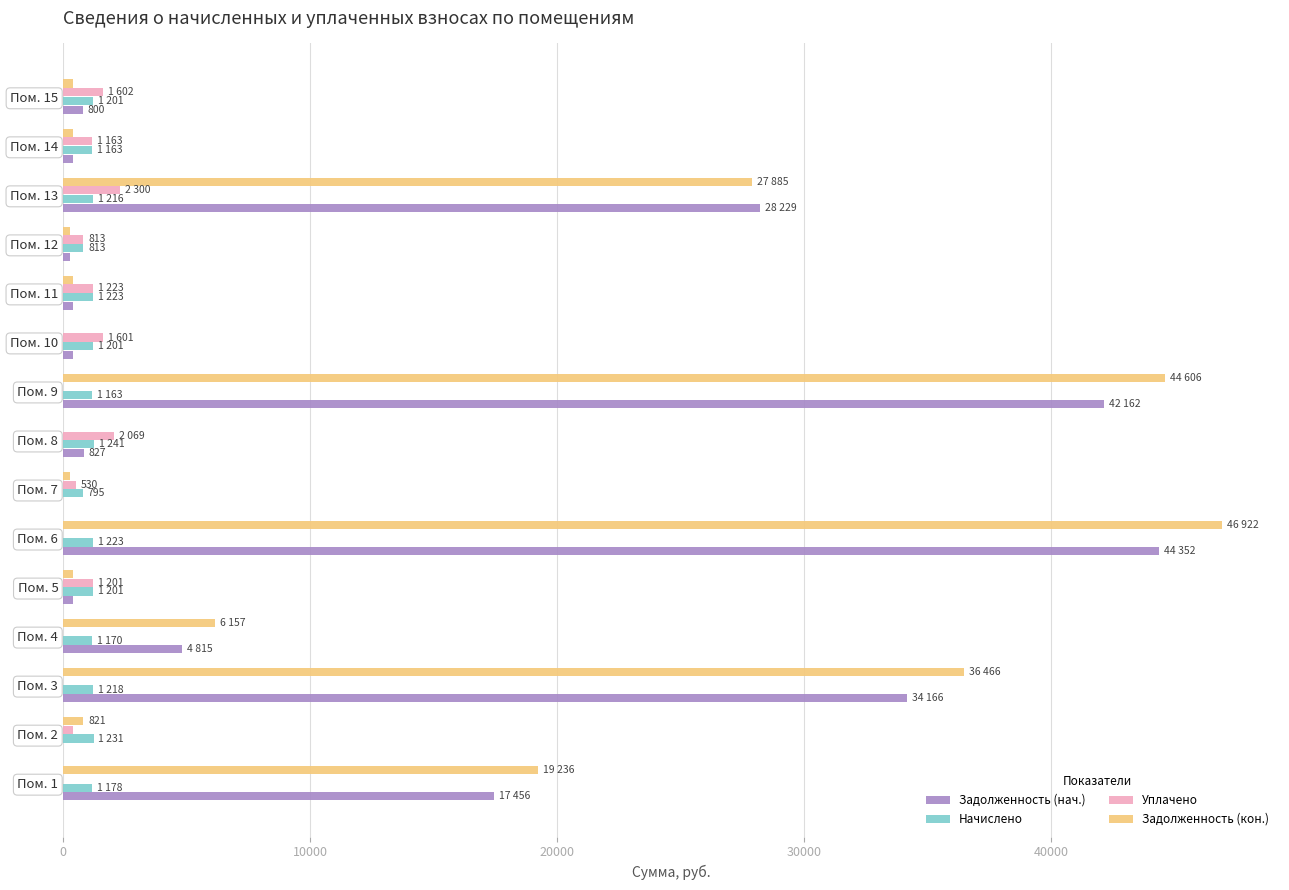

At which category does the chart reach its peak across all series?

Пом. 6